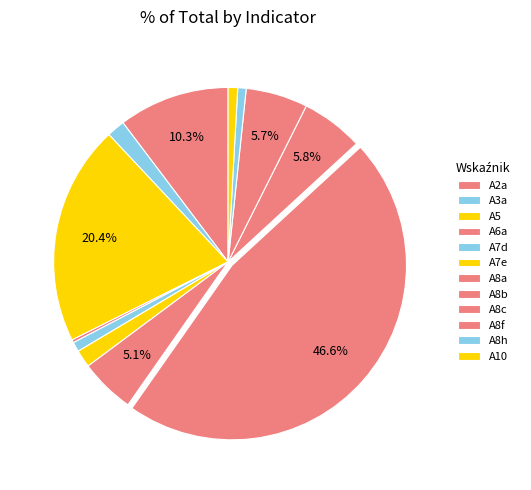

To the nearest percent, what portion does A5 represent?

20%